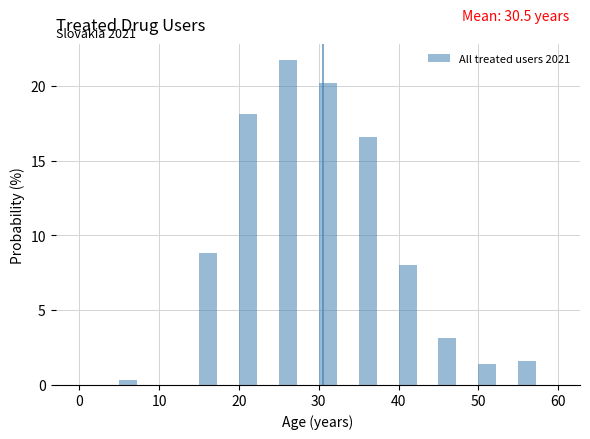

Around what value on the x-axis is the tallest bar? Give the approximate position of its centre, as read against the axis.

26